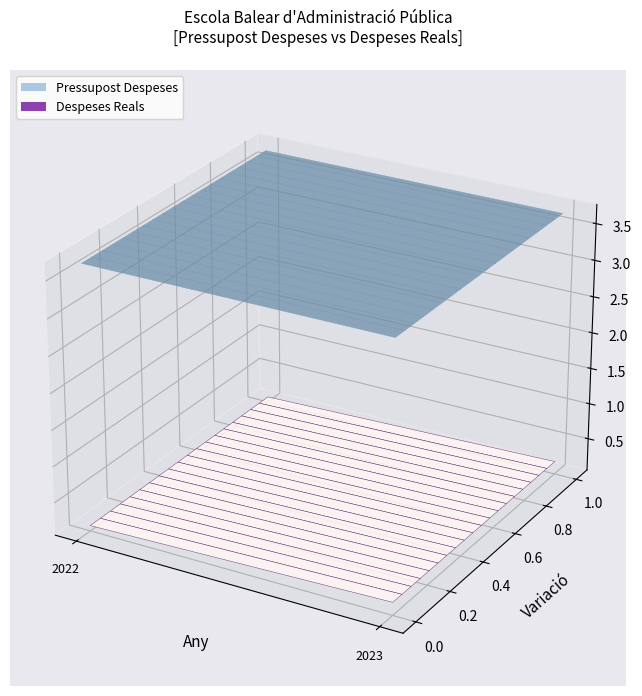

Reading left to right, list all the values displayed in this chart.

Pressupost Despeses: 3684833.0	3684833.0
Despeses Reals: 124602.3	228297.8